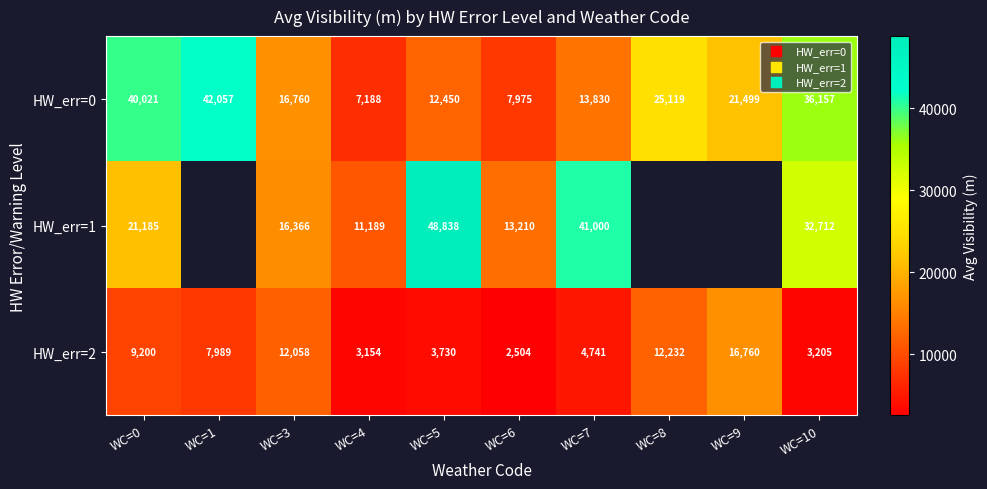

At WC=7, list the series in order from smallest to largest.

HW_err=2, HW_err=0, HW_err=1